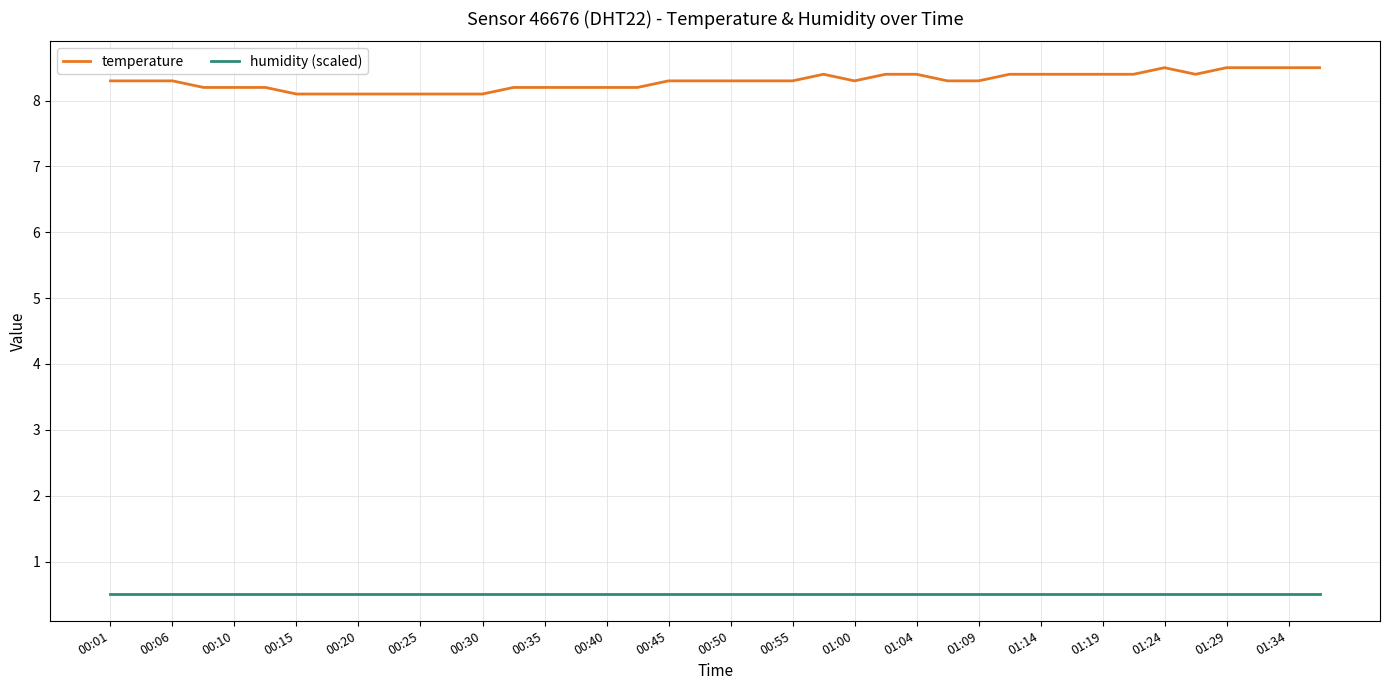

How many temperature values are between 8 and 9?

40